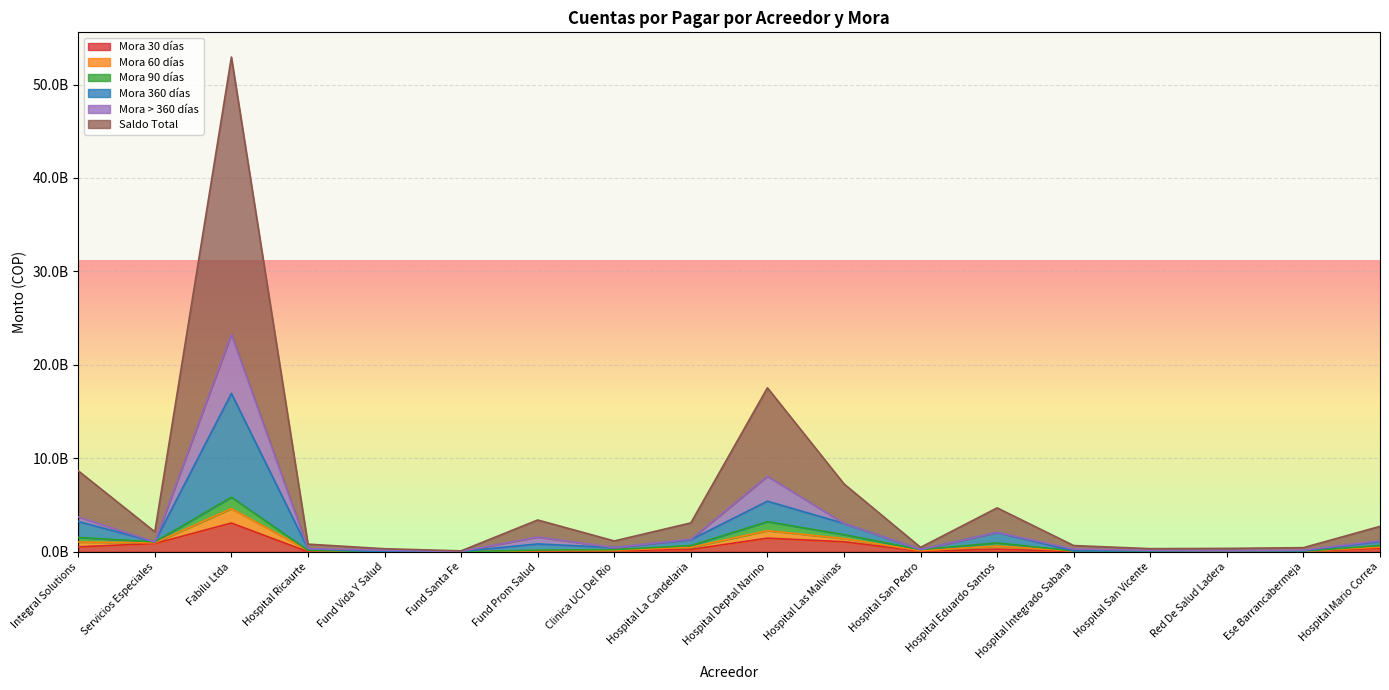

Is it true that cxpMora360dias equals 2643161289 at Hospital Deptal Narino?

False